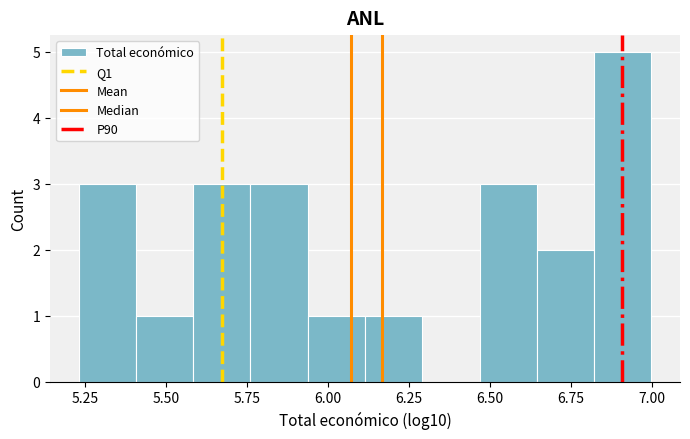

Around what value on the x-axis is the tallest bar? Give the approximate position of its centre, as read against the axis.

6.90